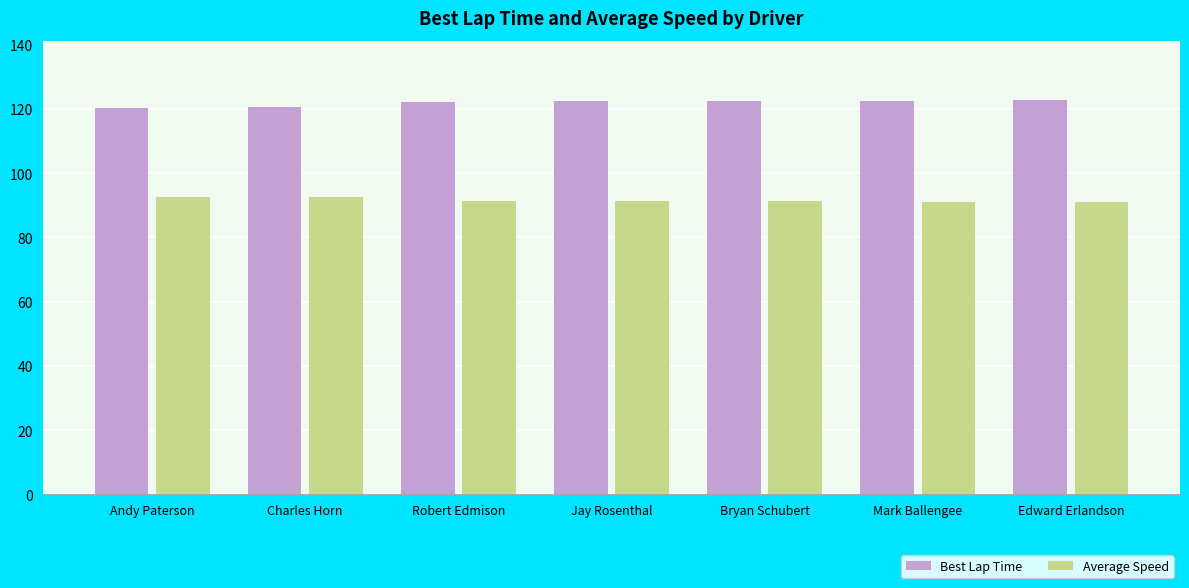

What position from the left is Edward Erlandson?

7